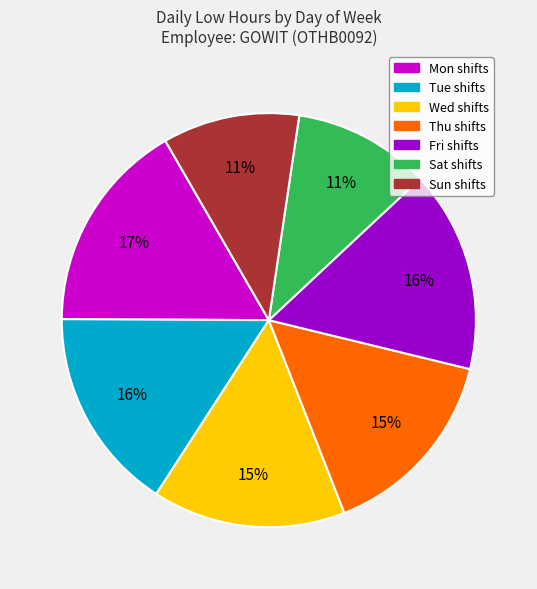

To the nearest percent, what is the difference between the largest and smallest slice percentages?

6%